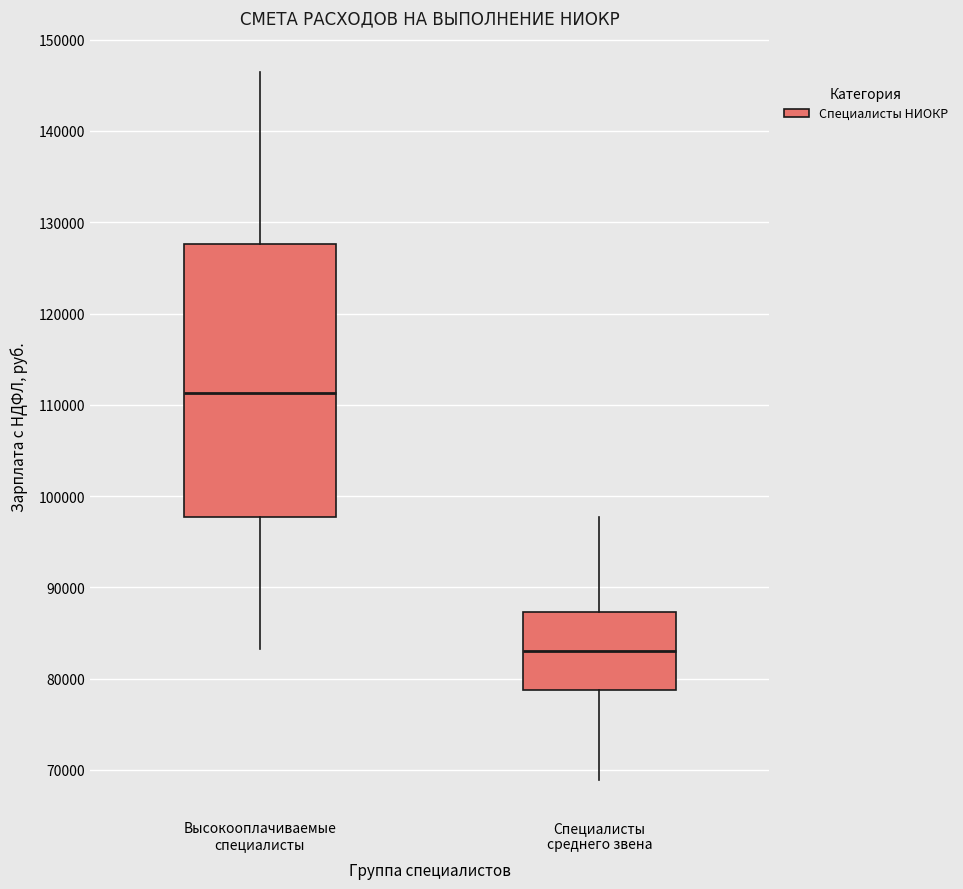

Where does the upper whisker of the box for Высокооплачиваемые специалисты end on the y-axis? The values are not printed on the chart, so give them approximately, as read against the axis.

146000